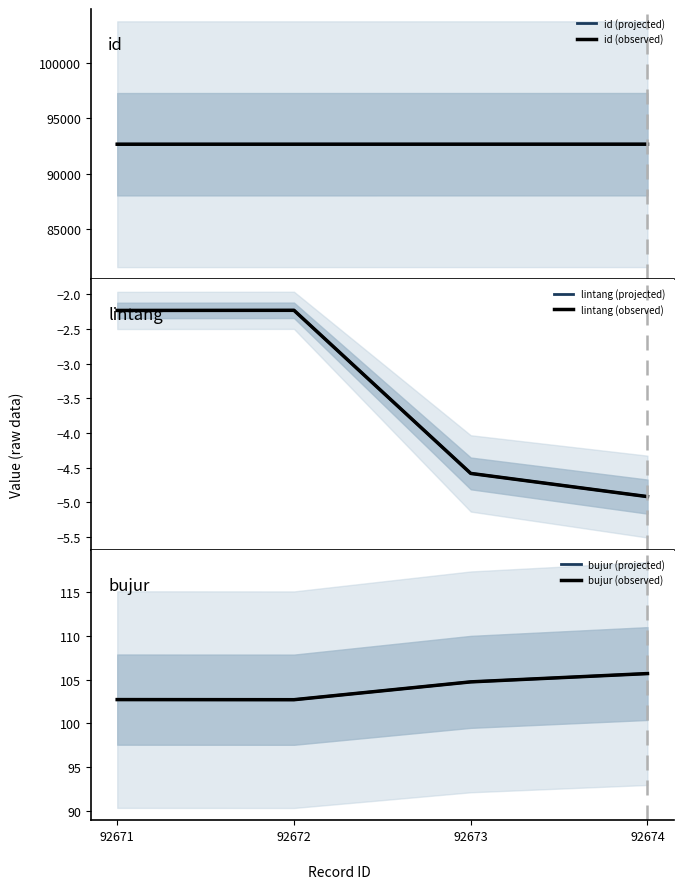

True or false: id has a value of 52756.9 at 92671.

False